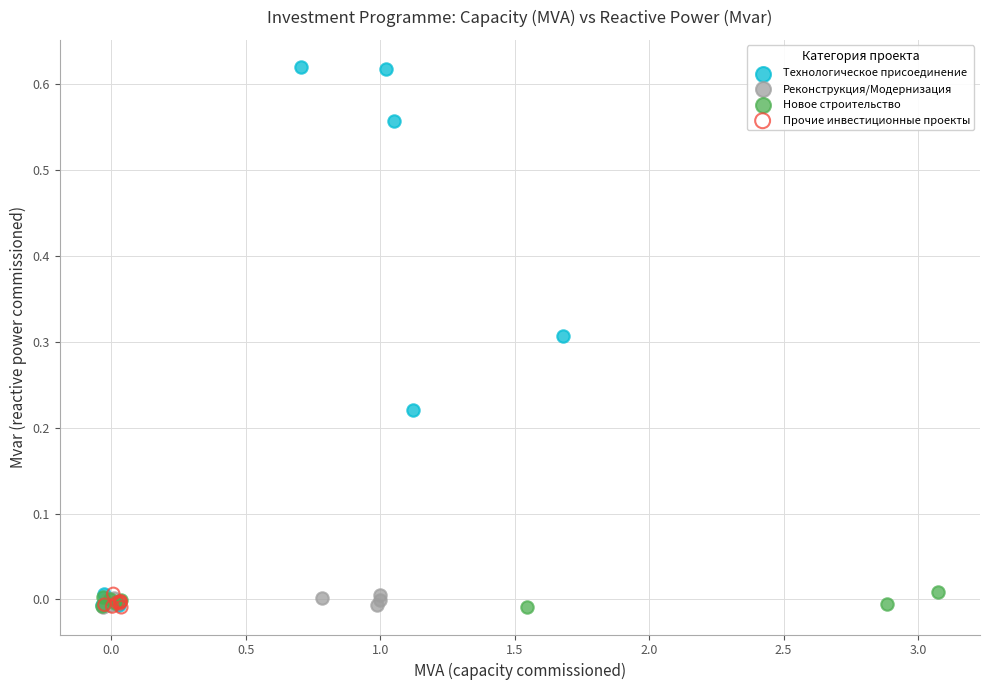

Which series contains the highest Y value?

Технологическое присоединение